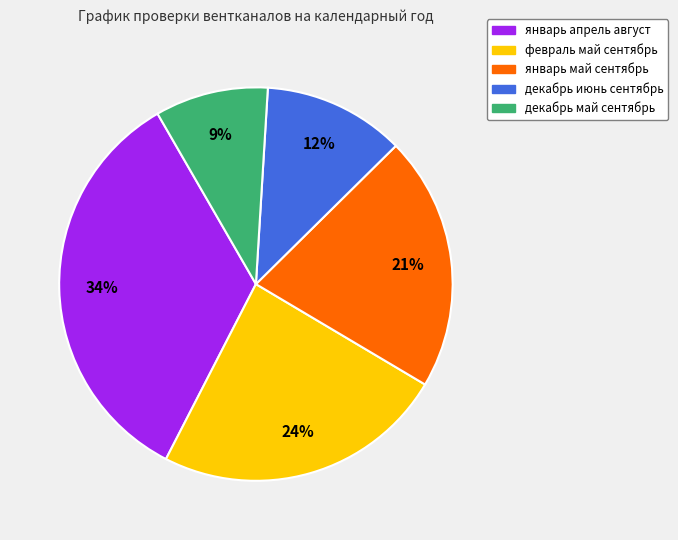

Is it true that декабрь июнь сентябрь is 23% of the pie?

False